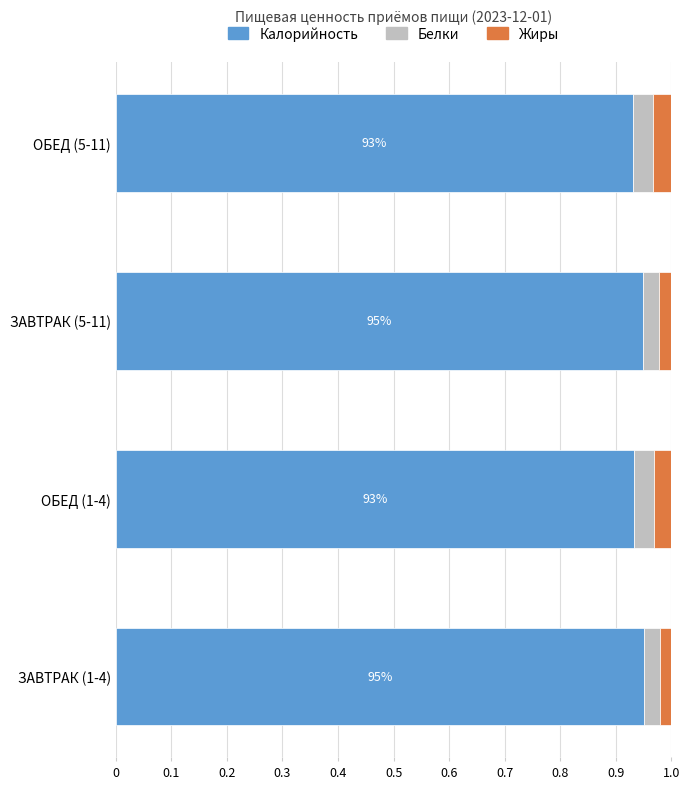

The value of Калорийность at ЗАВТРАК (1-4) is 0.5. True or false?

False